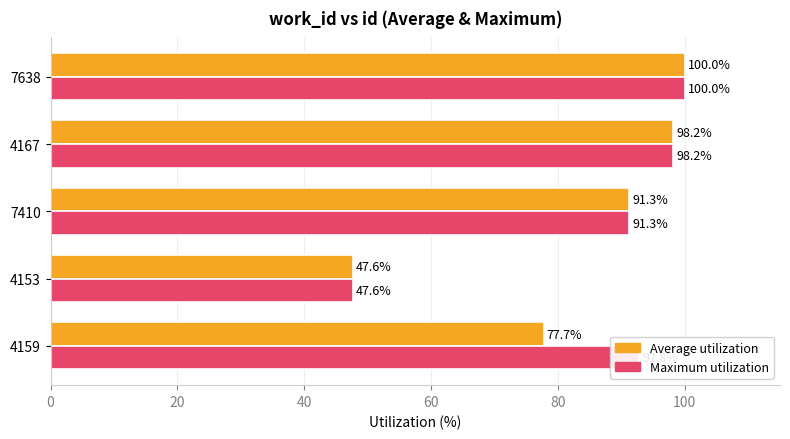

Which series has the largest total across all categories?

Maximum utilization